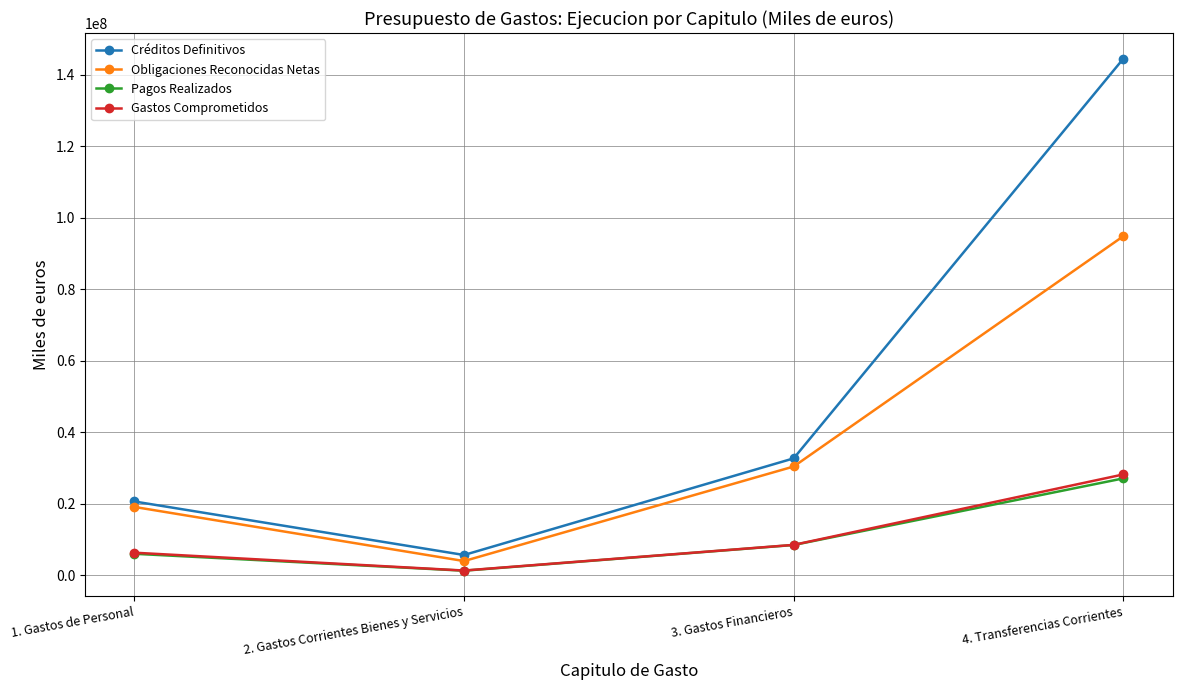

What is the spread (max minus min) of values at 4. Transferencias Corrientes?

117498796